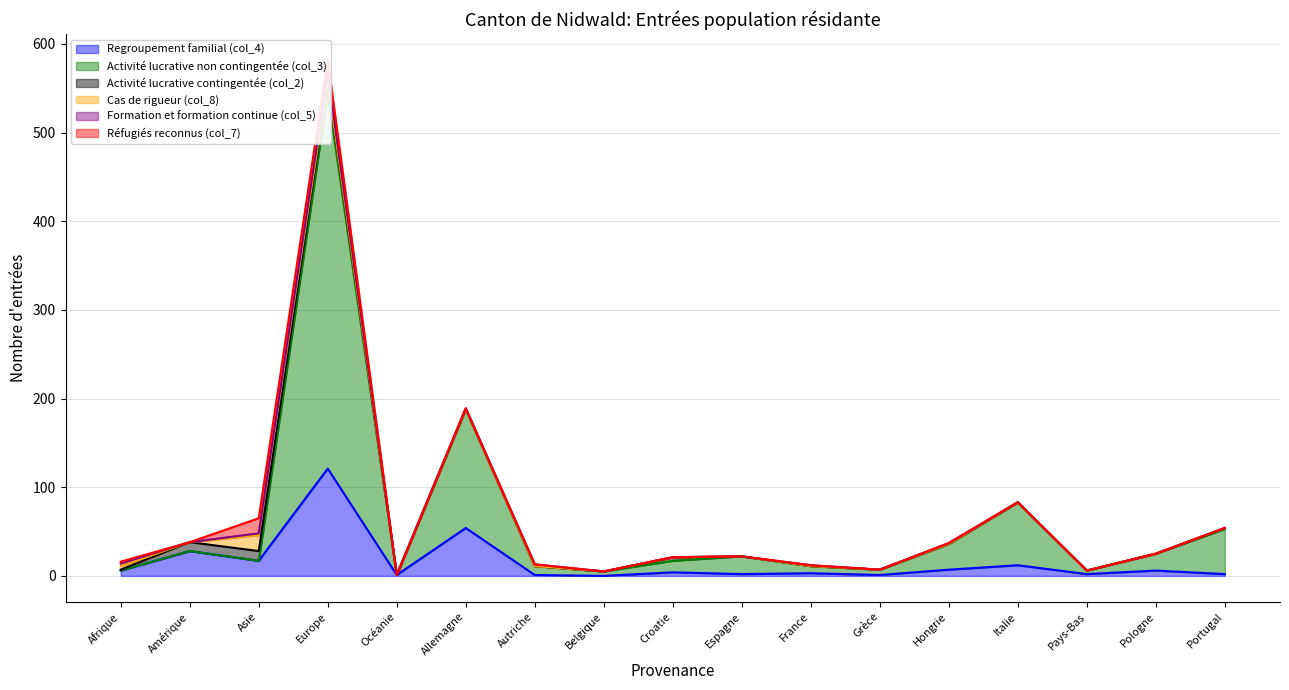

At which category is the sum across all series the highest?

Europe